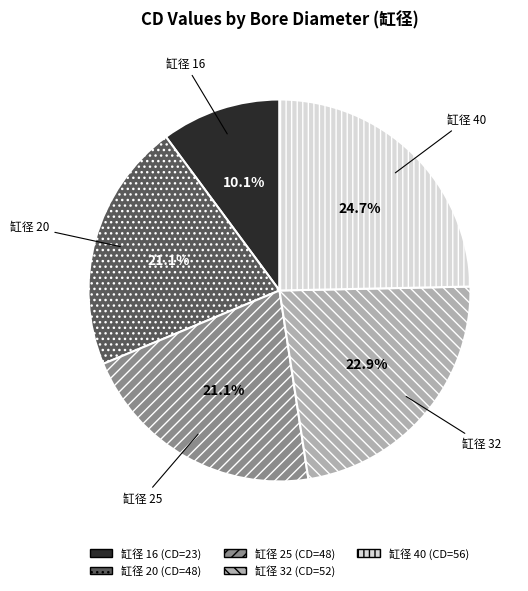

Between 缸径 25 and 缸径 16, which is larger?

缸径 25